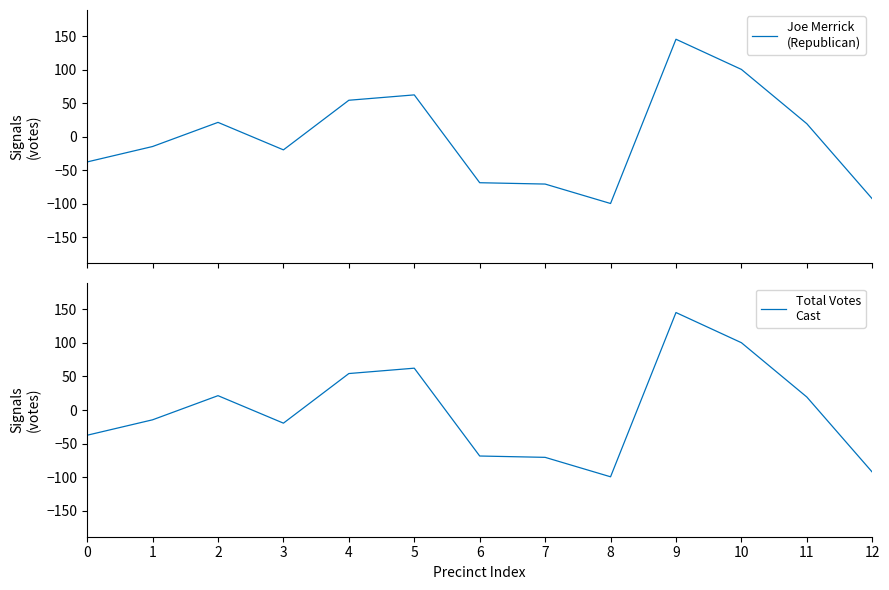

At which category is the sum across all series the highest?

9